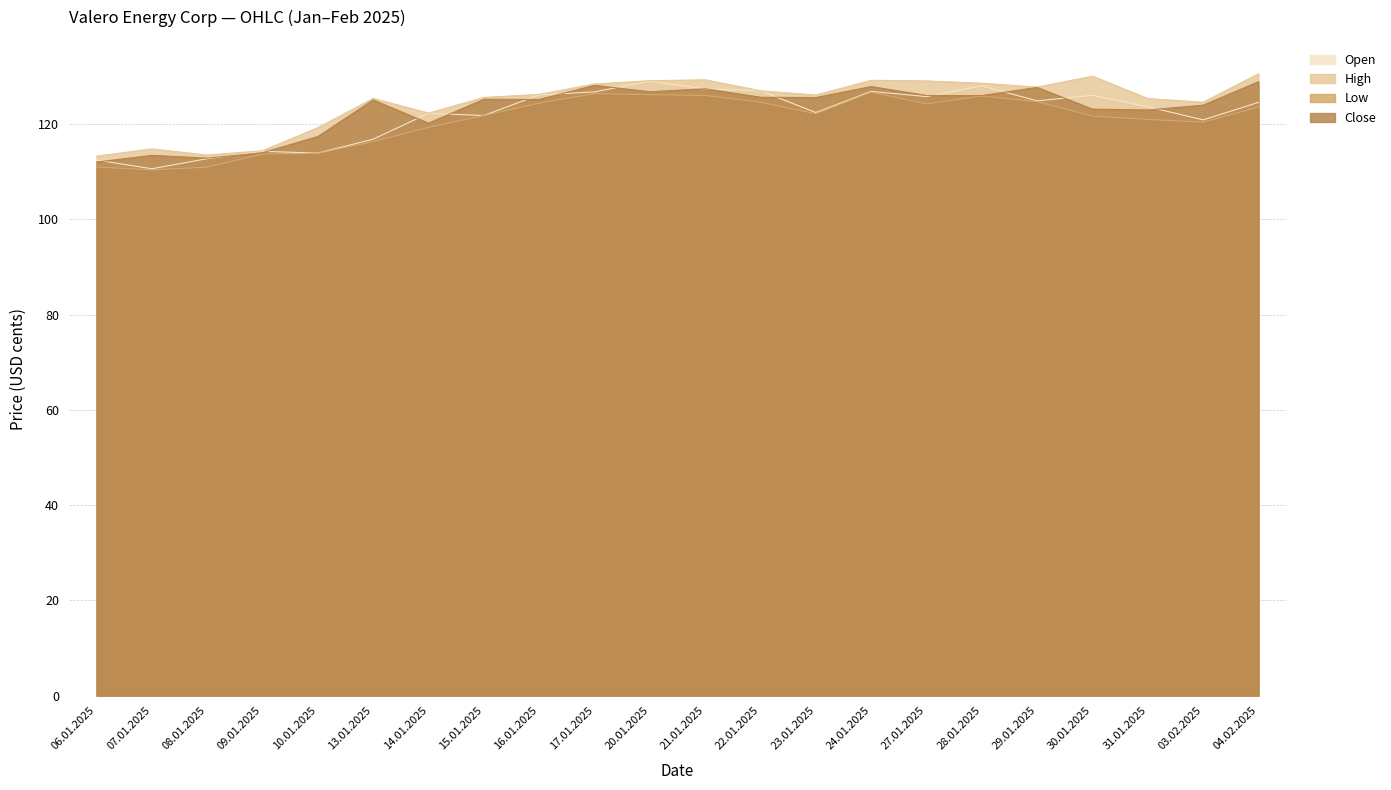

What is the average value of the Open series?

122.0